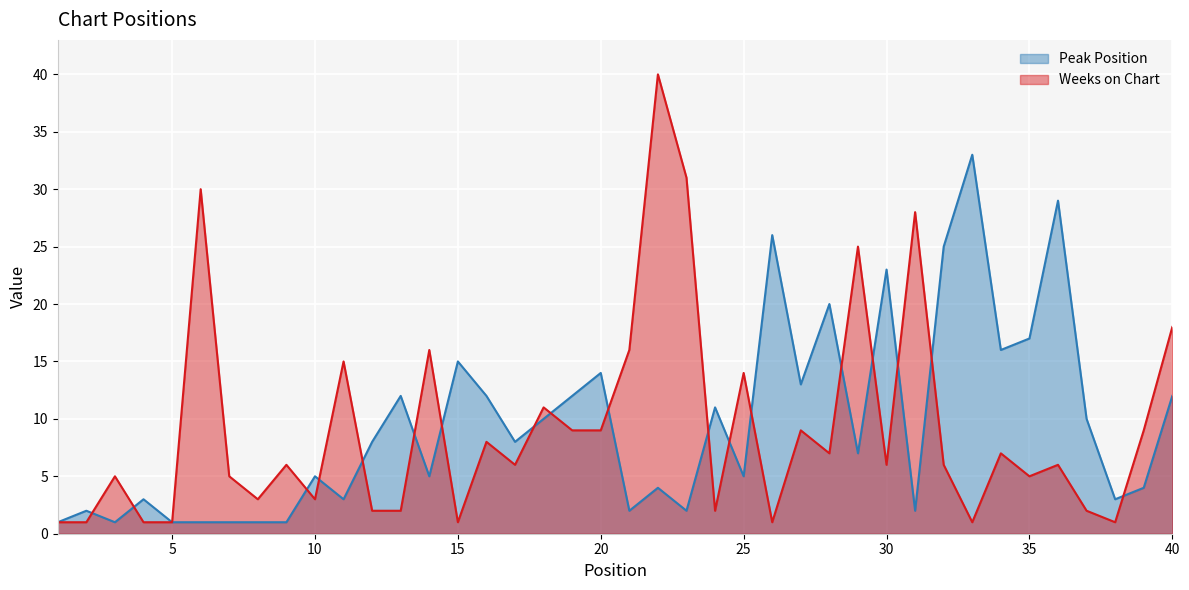

At which category does Weeks on Chart reach its first local peak?

3